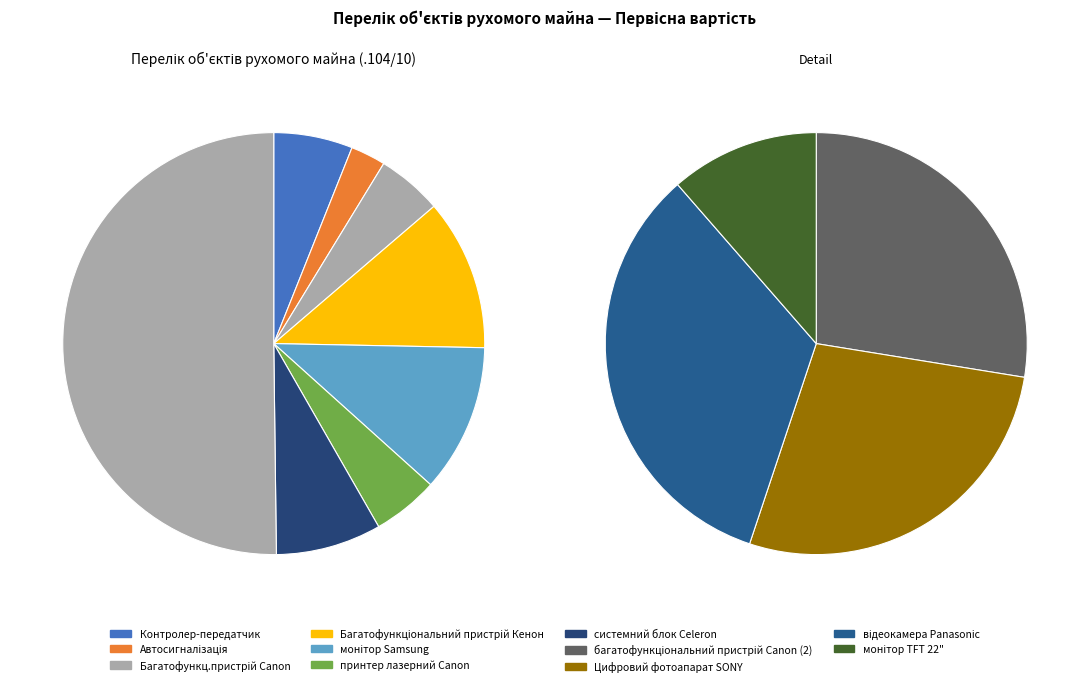

Between монітор TFT 22" and багатофункціональний пристрій Canon (1), which is larger?

багатофункціональний пристрій Canon (1)